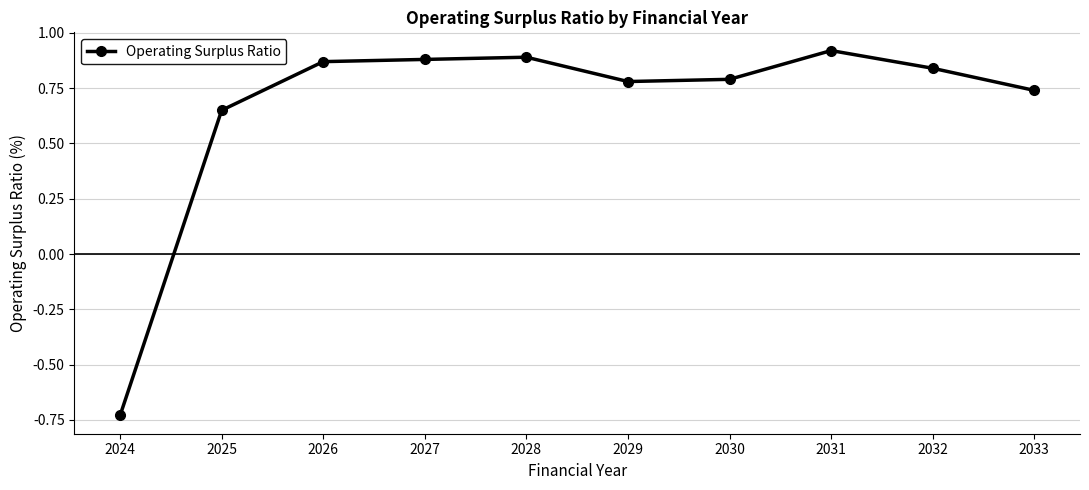

What is the sum of the values at 2025 and 2027?

1.5